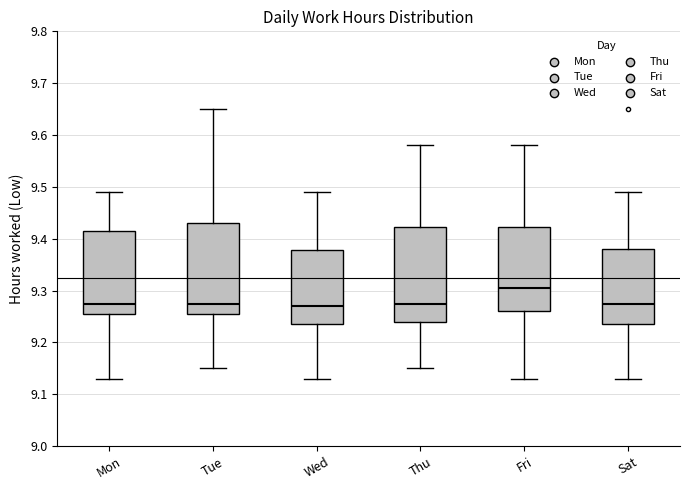

Reading left to right, transcribe this box plot: for each box, give where its median line is, the range the box spans, and where its two whiskers end, as read against the y-axis. The values are not printed on the chart, so give them approximately, as read against the axis.

Mon: median 9.28, box 9.26 to 9.42, whiskers 9.13 to 9.49
Tue: median 9.28, box 9.26 to 9.43, whiskers 9.15 to 9.65
Wed: median 9.27, box 9.24 to 9.38, whiskers 9.13 to 9.49
Thu: median 9.28, box 9.24 to 9.42, whiskers 9.15 to 9.58
Fri: median 9.31, box 9.26 to 9.42, whiskers 9.13 to 9.58
Sat: median 9.28, box 9.24 to 9.38, whiskers 9.13 to 9.49